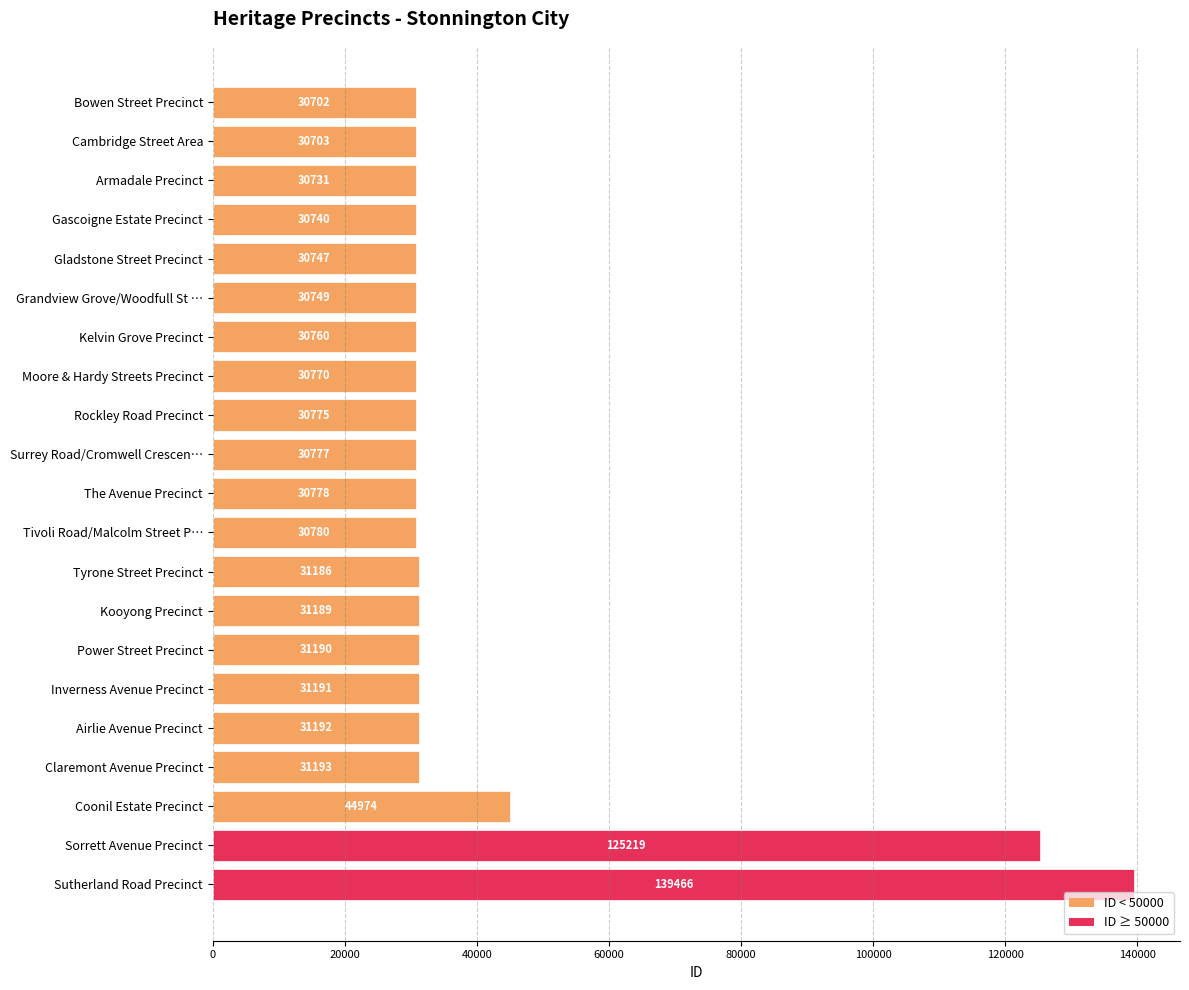

Rank the categories by value from lowest to highest.

Bowen Street Precinct, Cambridge Street Area, Armadale Precinct, Gascoigne Estate Precinct, Gladstone Street Precinct, Grandview Grove/Woodfull St …, Kelvin Grove Precinct, Moore & Hardy Streets Precinct, Rockley Road Precinct, Surrey Road/Cromwell Crescen…, The Avenue Precinct, Tivoli Road/Malcolm Street P…, Tyrone Street Precinct, Kooyong Precinct, Power Street Precinct, Inverness Avenue Precinct, Airlie Avenue Precinct, Claremont Avenue Precinct, Coonil Estate Precinct, Sorrett Avenue Precinct, Sutherland Road Precinct